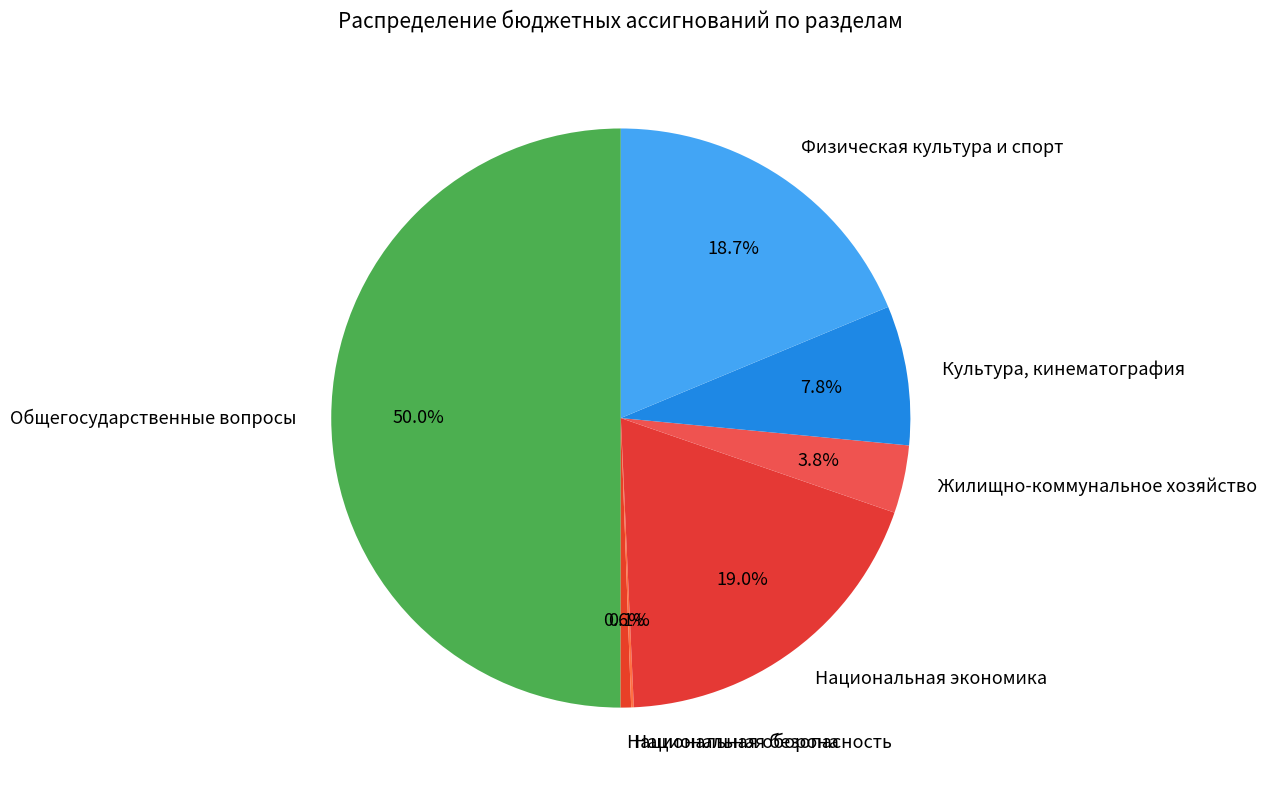

Is it true that Жилищно-коммунальное хозяйство is 12% of the pie?

False